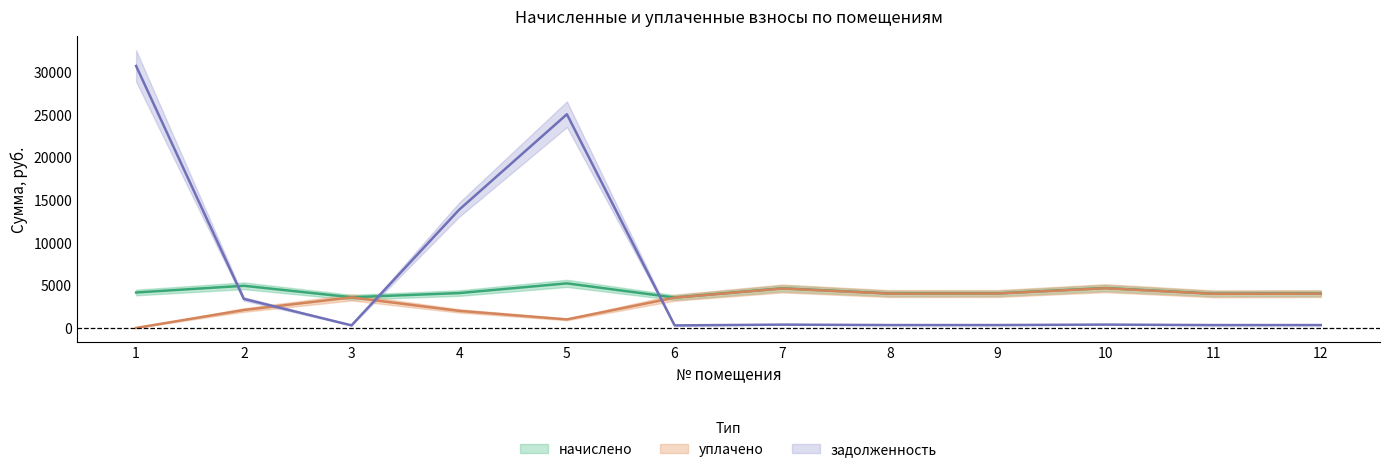

What value does the уплачено series have at 7?

4623.8